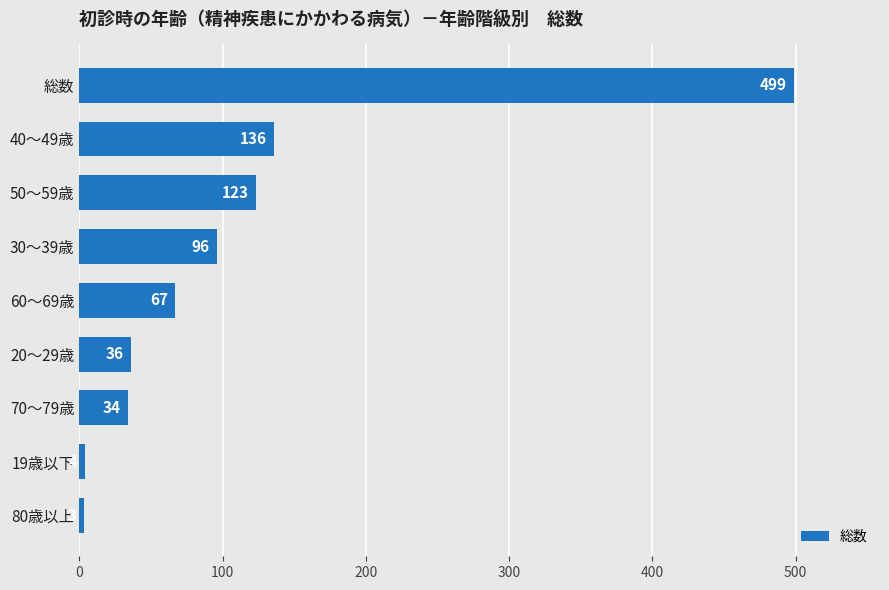

The value at 50～59歳 is 123. True or false?

True